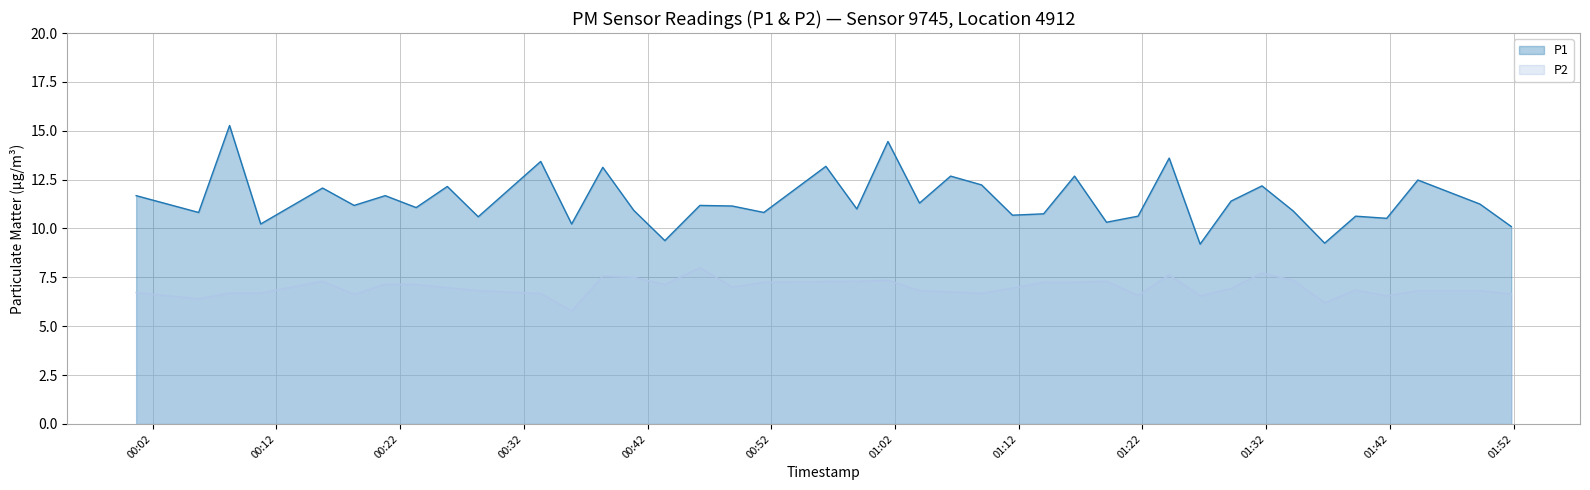

How many values in the P2 series exceed 6?

39